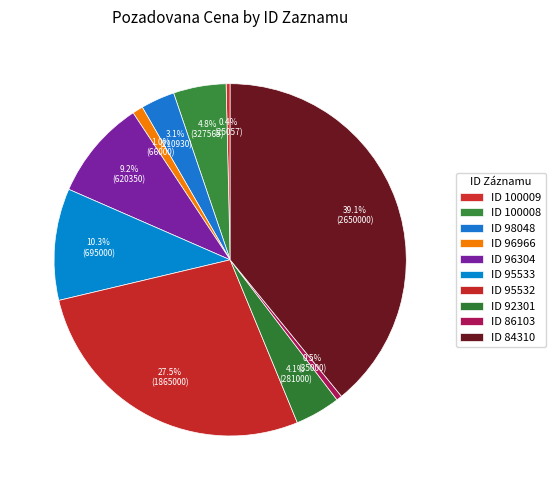

How many slices are in this pie chart?

10